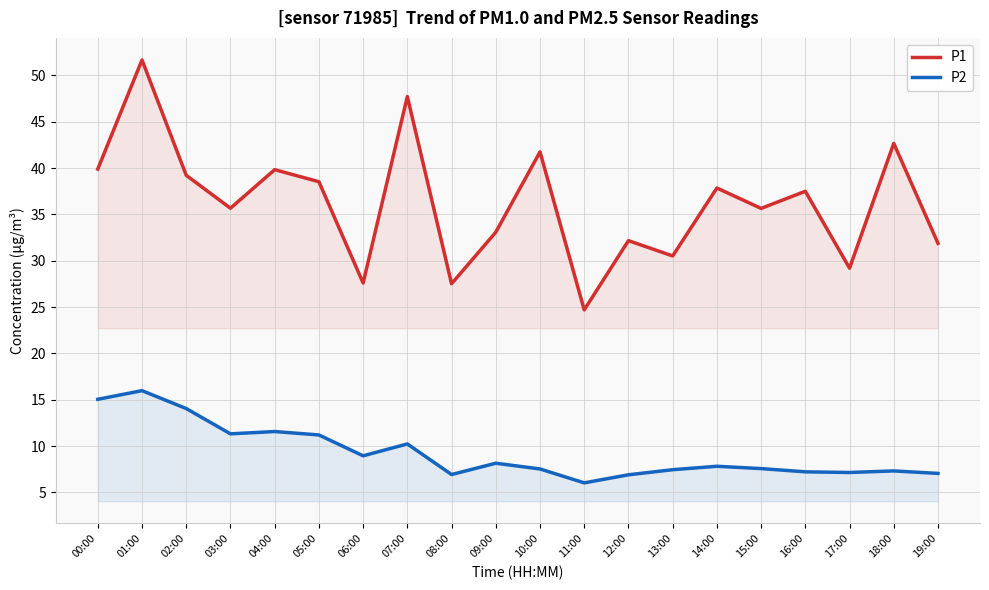

True or false: P1 has a value of 37.9 at 14:00.

True